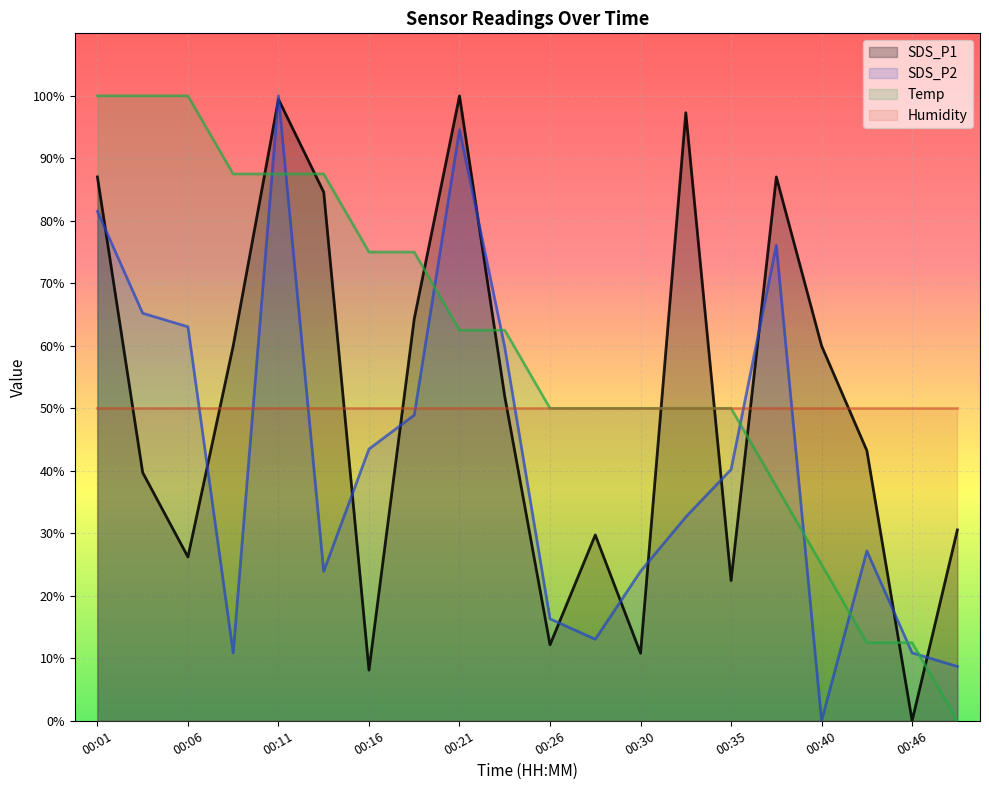

What is the maximum value shown in the chart?

100.0